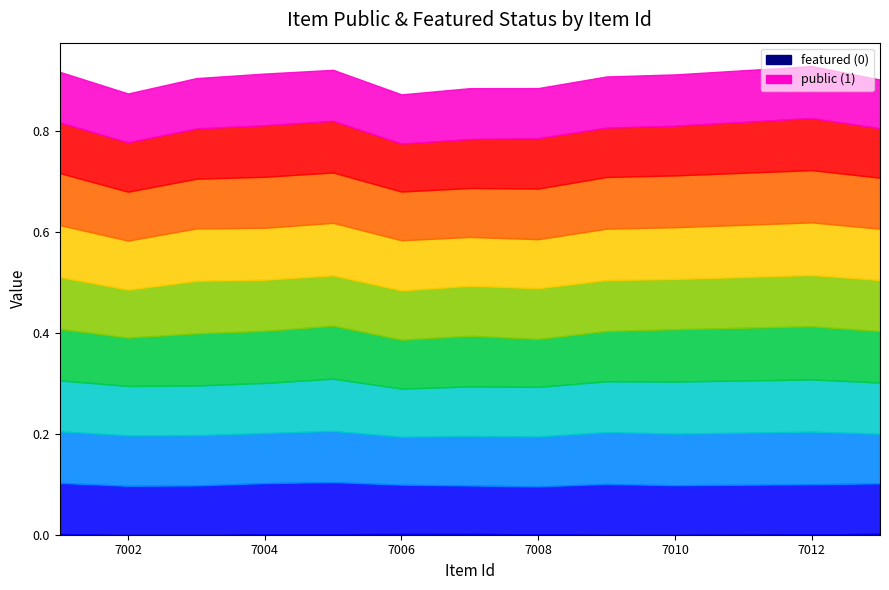

True or false: featured and public cross at least once.

False